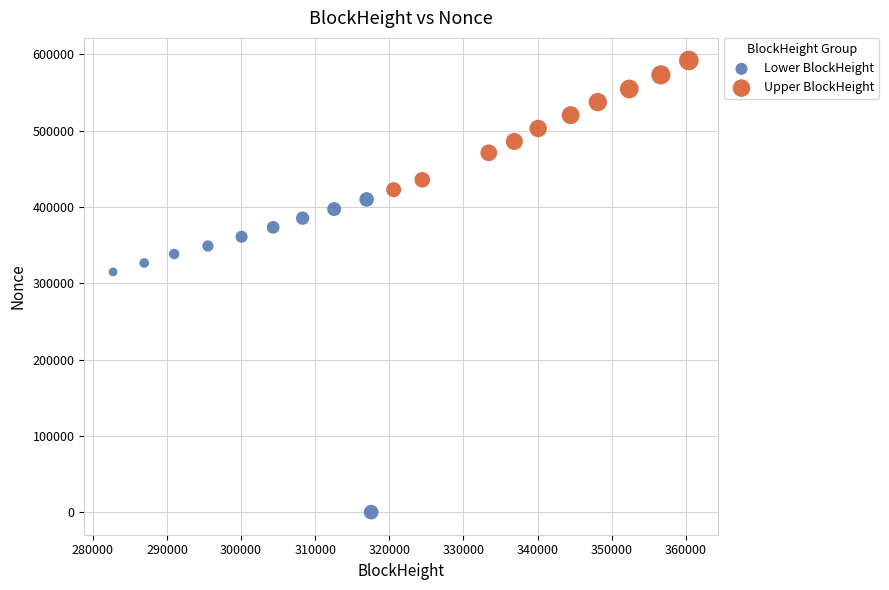

What are all the series names shown in the legend?

Lower BlockHeight, Upper BlockHeight